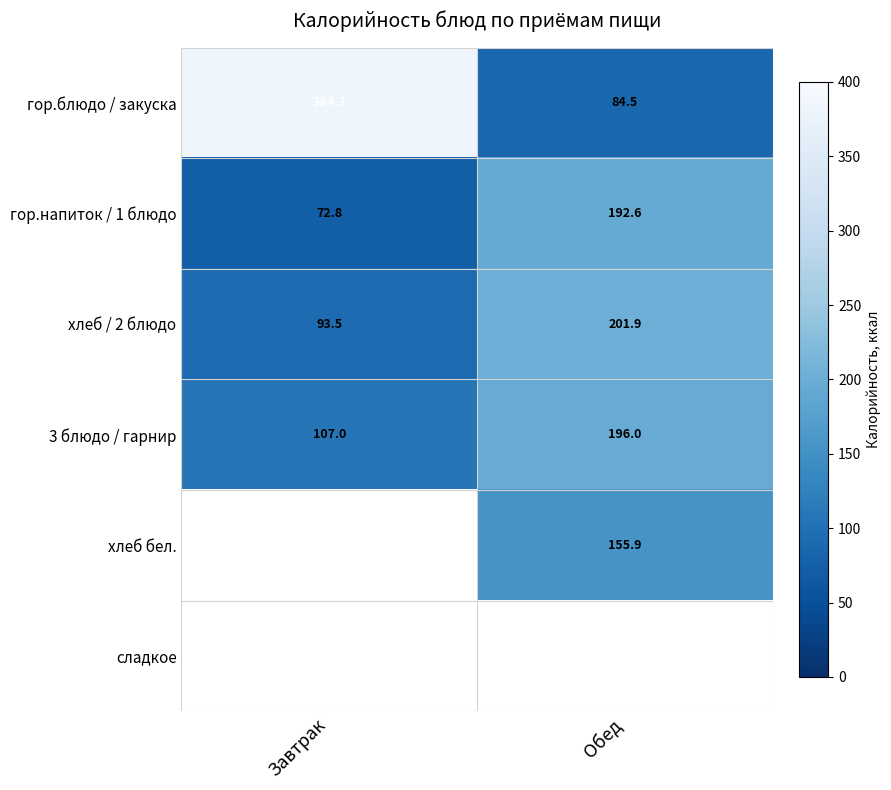

How many data points does each series have?

2